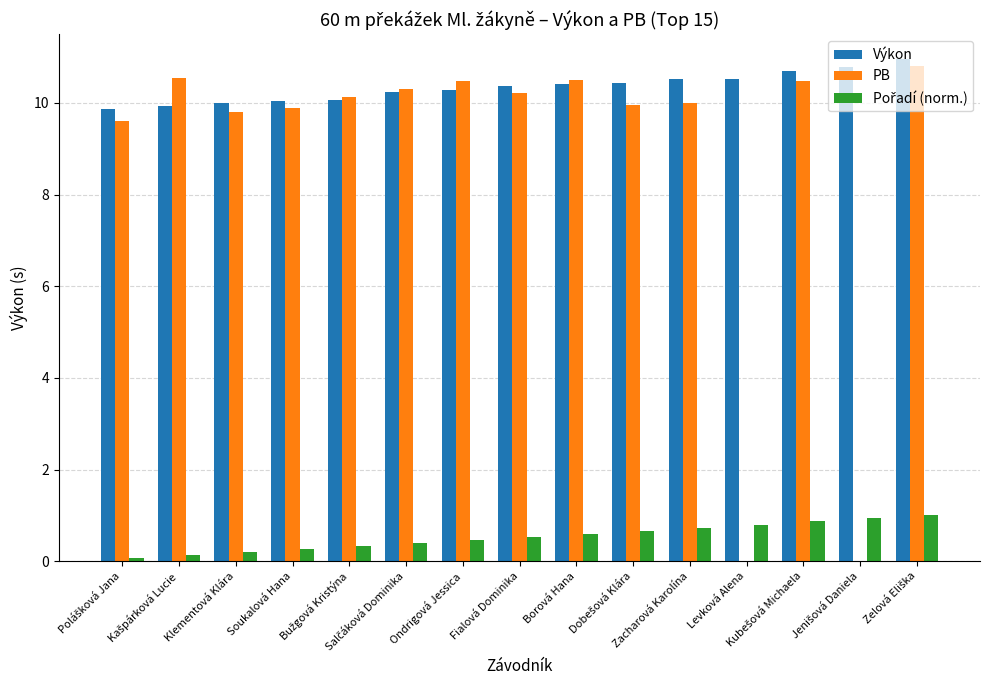

What is the sum of all PB values?

132.7